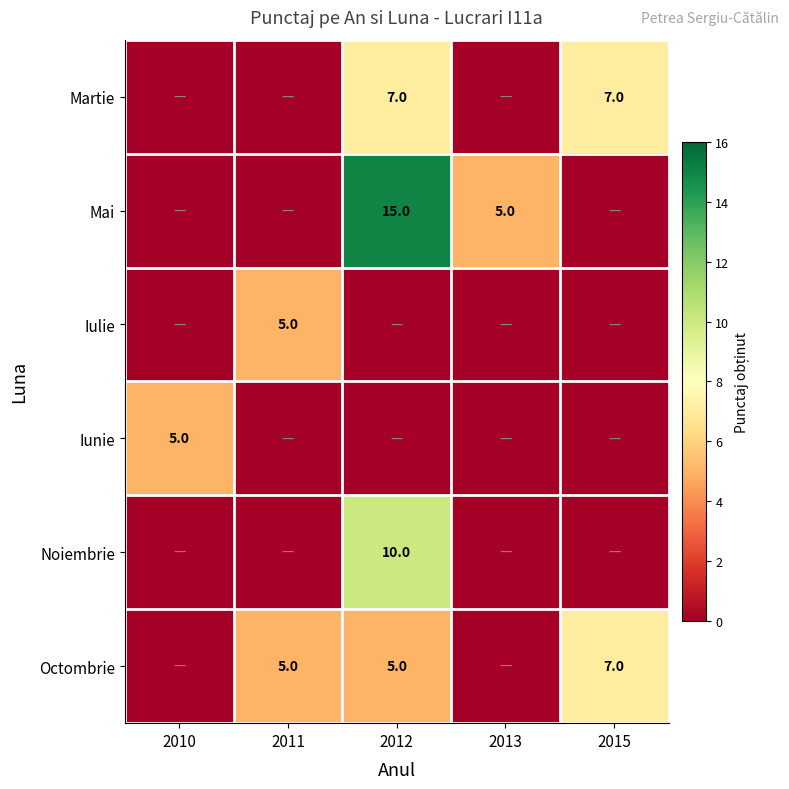

What is the sum of the Martie values at 2015 and 2012?

14